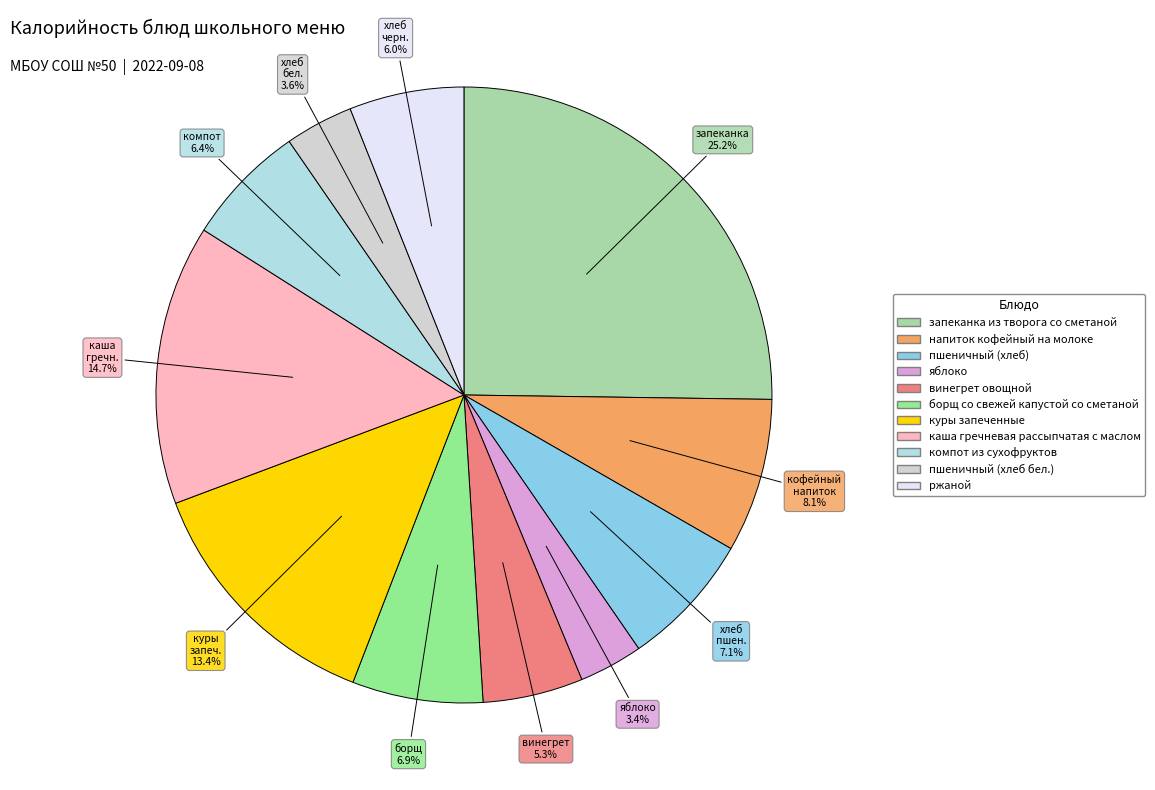

How many slices are in this pie chart?

11